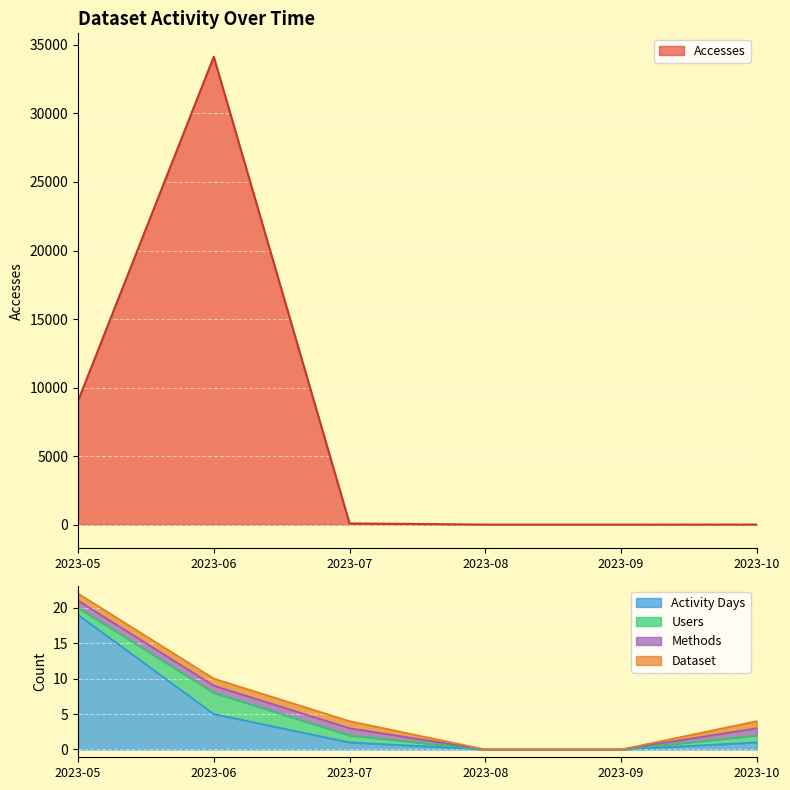

What is the maximum value for Accesses?

34139